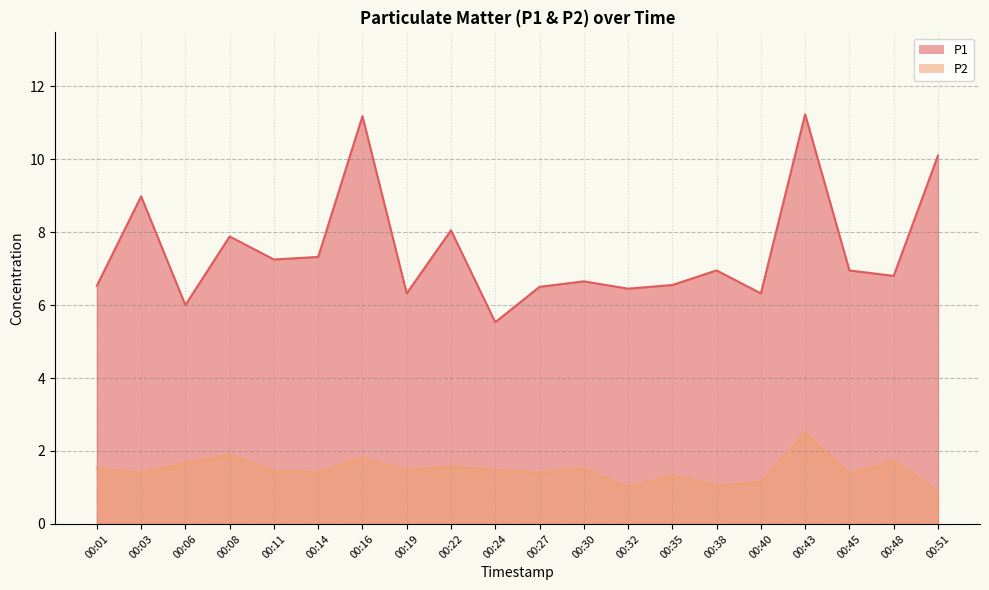

At 00:08, list the series in order from smallest to largest.

P2, P1